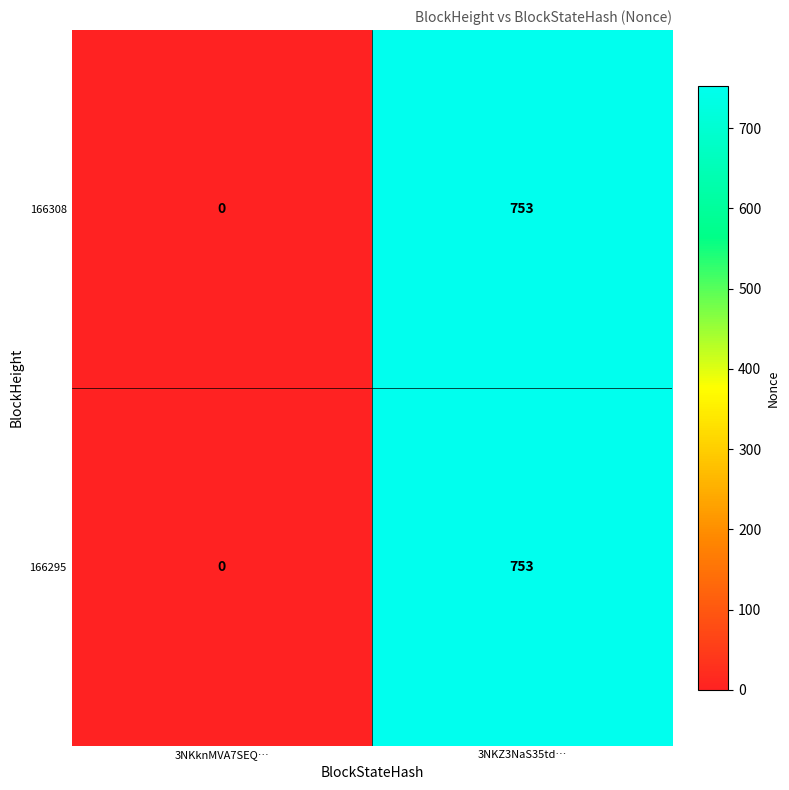

What is the sum of all 166295 values?

753